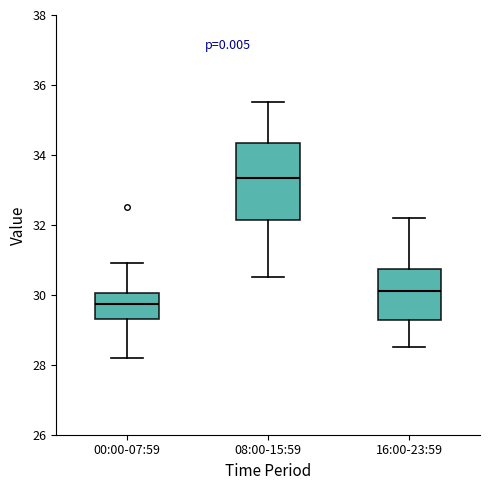

Comparing the boxes themselves (not the whiskers), which one is the tallest?

08:00-15:59